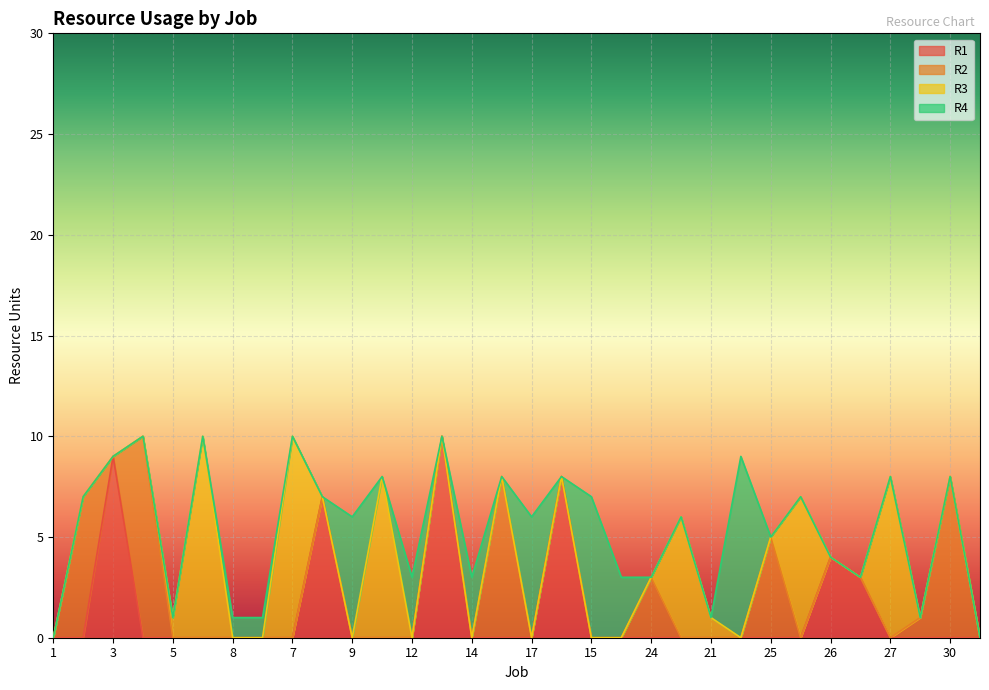

Which series has the largest total across all categories?

R3